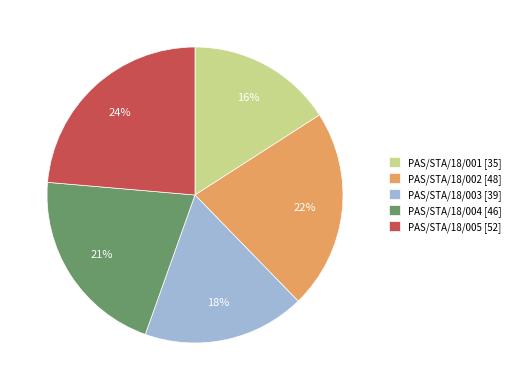

To the nearest percent, what is the difference between the PAS/STA/18/005 and PAS/STA/18/003 slice percentages?

6%